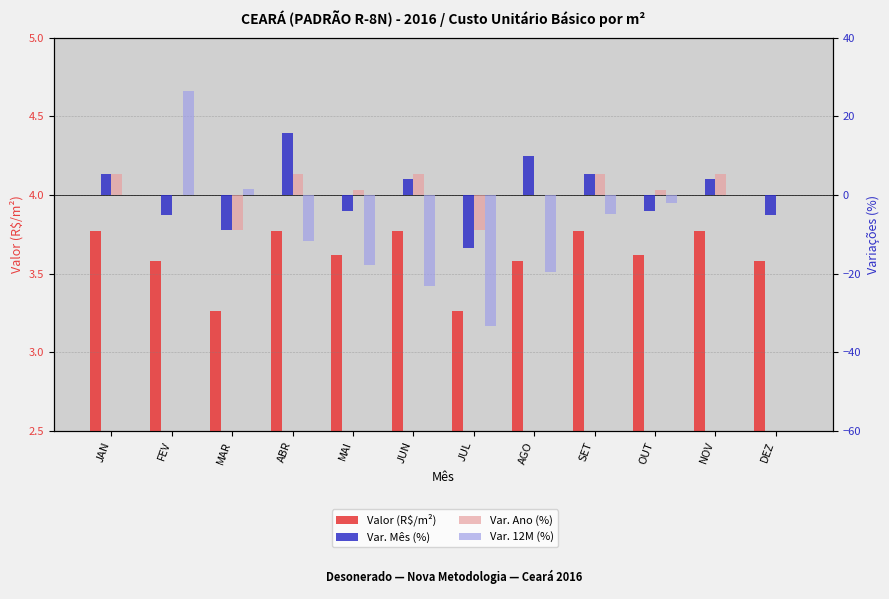

What are all the series names shown in the legend?

Valor (R$/m²), Var. Mês (%), Var. Ano (%), Var. 12M (%)